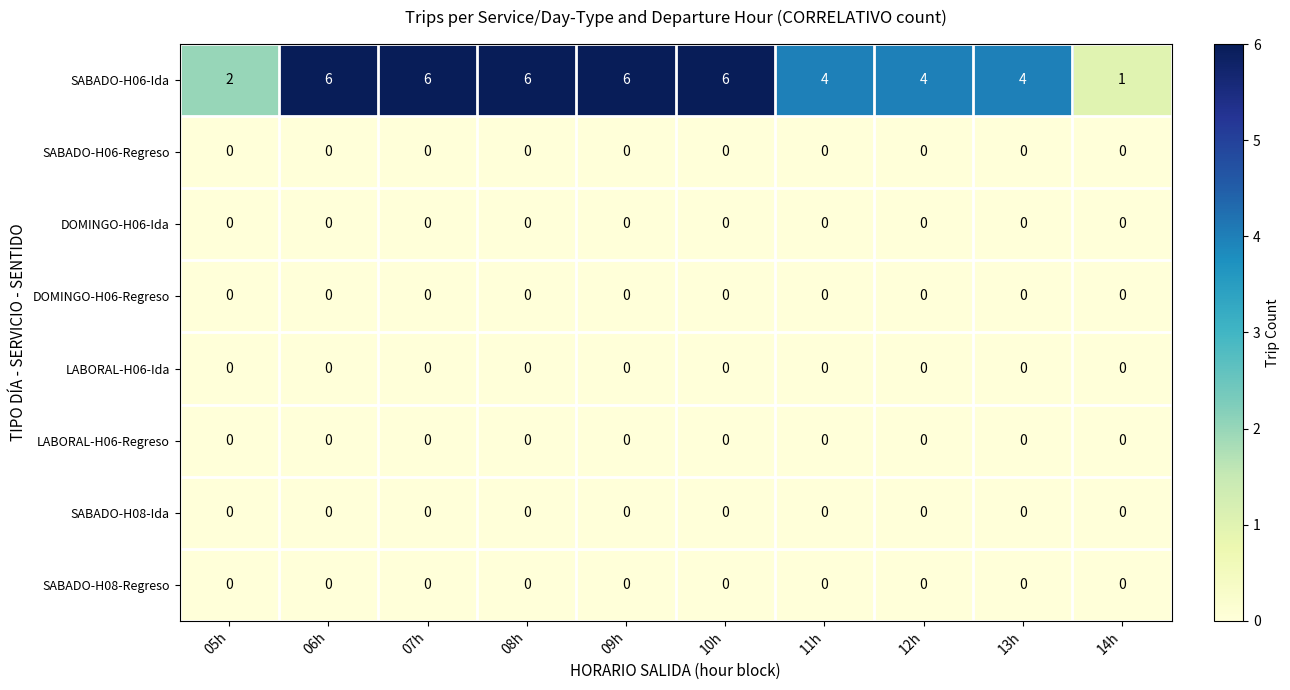

True or false: SABADO-H06-Ida has a value of 4 at 13h.

True